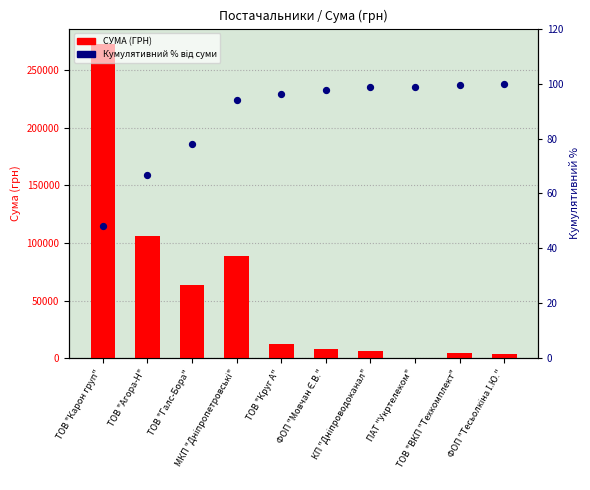

What are all the series names shown in the legend?

СУМА (ГРН), Кумулятивний % від суми